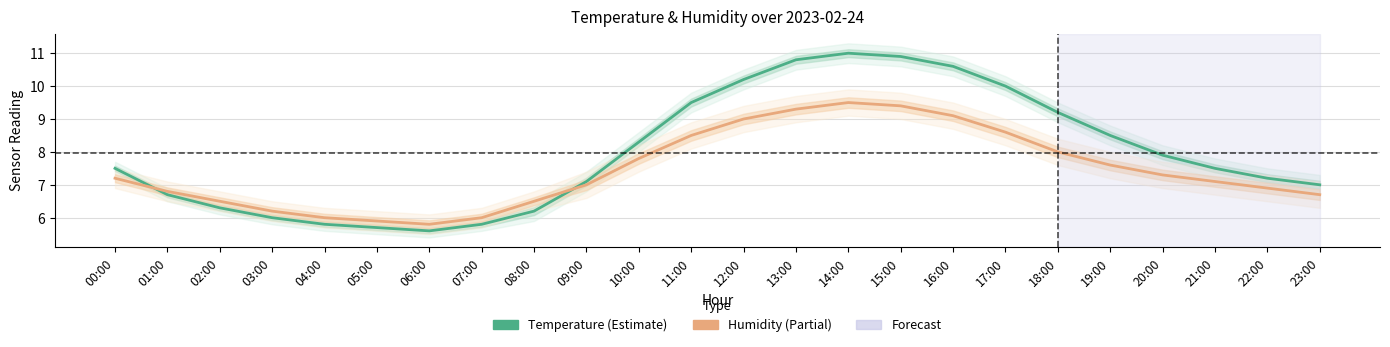

Reading right to left, list all the values displayed in this chart.

Temperature (°C): 23:00=7.0	22:00=7.2	21:00=7.5	20:00=7.9	19:00=8.5	18:00=9.2	17:00=10.0	16:00=10.6	15:00=10.9	14:00=11.0	13:00=10.8	12:00=10.2	11:00=9.5	10:00=8.3	09:00=7.1	08:00=6.2	07:00=5.8	06:00=5.6	05:00=5.7	04:00=5.8	03:00=6.0	02:00=6.3	01:00=6.7	00:00=7.5
Humidity (% - 53 offset): 23:00=6.7	22:00=6.9	21:00=7.1	20:00=7.3	19:00=7.6	18:00=8.0	17:00=8.6	16:00=9.1	15:00=9.4	14:00=9.5	13:00=9.3	12:00=9.0	11:00=8.5	10:00=7.8	09:00=7.0	08:00=6.5	07:00=6.0	06:00=5.8	05:00=5.9	04:00=6.0	03:00=6.2	02:00=6.5	01:00=6.8	00:00=7.2